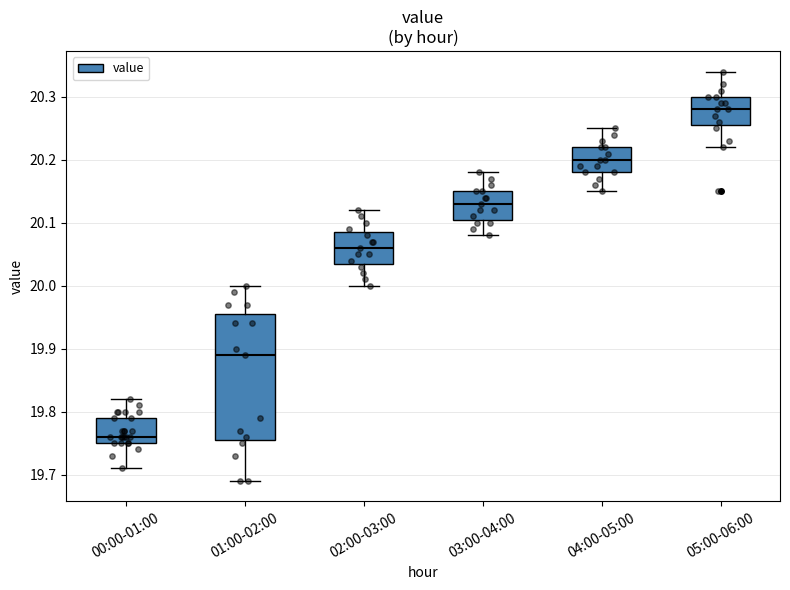

Reading left to right, read every box against the y-axis: the position of its median line, the range the box covers, and the ends of its whiskers. The values are not printed on the chart, so give them approximately, as read against the axis.

00:00-01:00: median 19.76, box 19.75 to 19.79, whiskers 19.71 to 19.82
01:00-02:00: median 19.89, box 19.76 to 19.96, whiskers 19.69 to 20.00
02:00-03:00: median 20.06, box 20.04 to 20.09, whiskers 20.00 to 20.12
03:00-04:00: median 20.13, box 20.11 to 20.15, whiskers 20.08 to 20.18
04:00-05:00: median 20.20, box 20.18 to 20.22, whiskers 20.15 to 20.25
05:00-06:00: median 20.28, box 20.26 to 20.30, whiskers 20.22 to 20.34